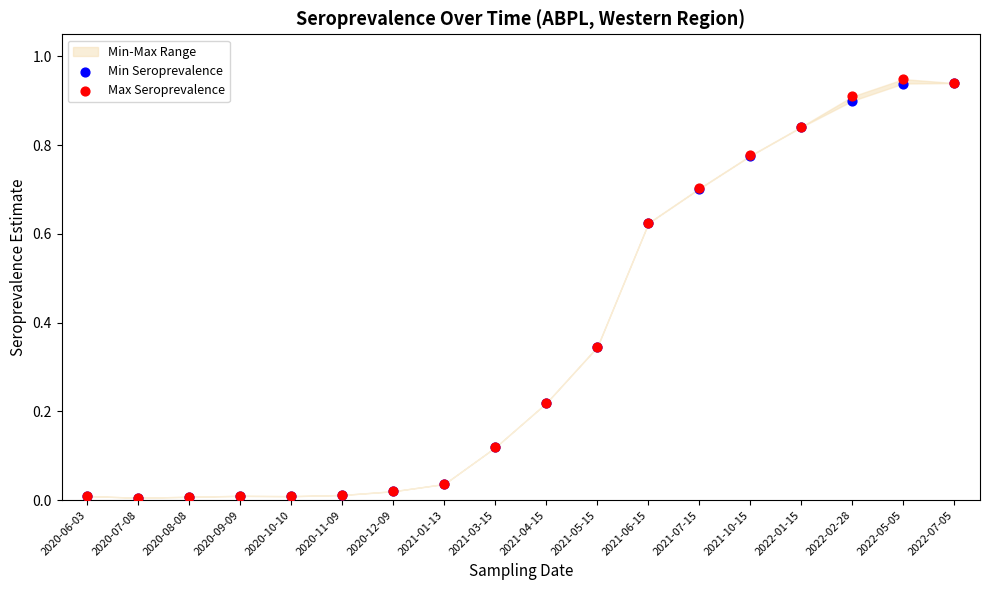

Which series contains the highest Y value?

Max Seroprevalence